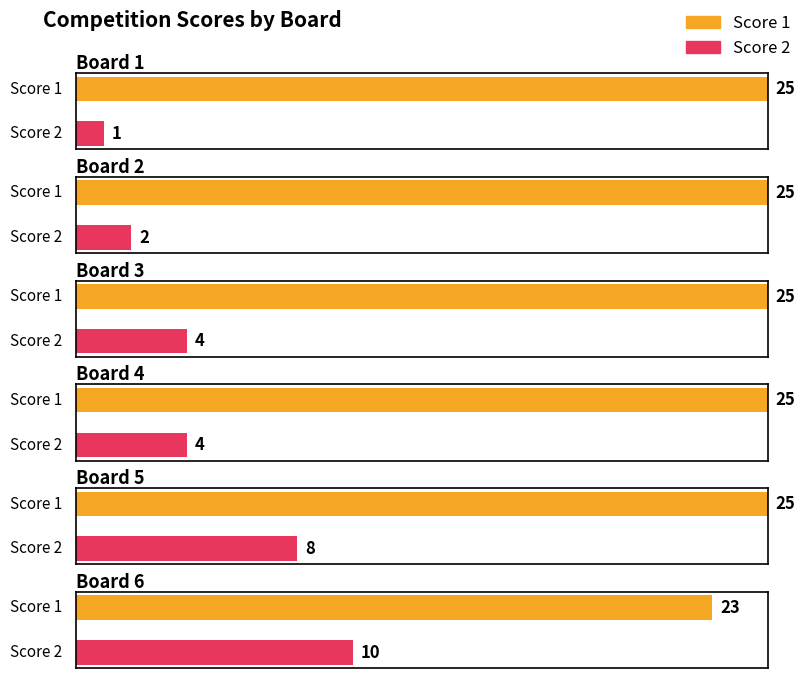

Are the bars horizontal?

Yes